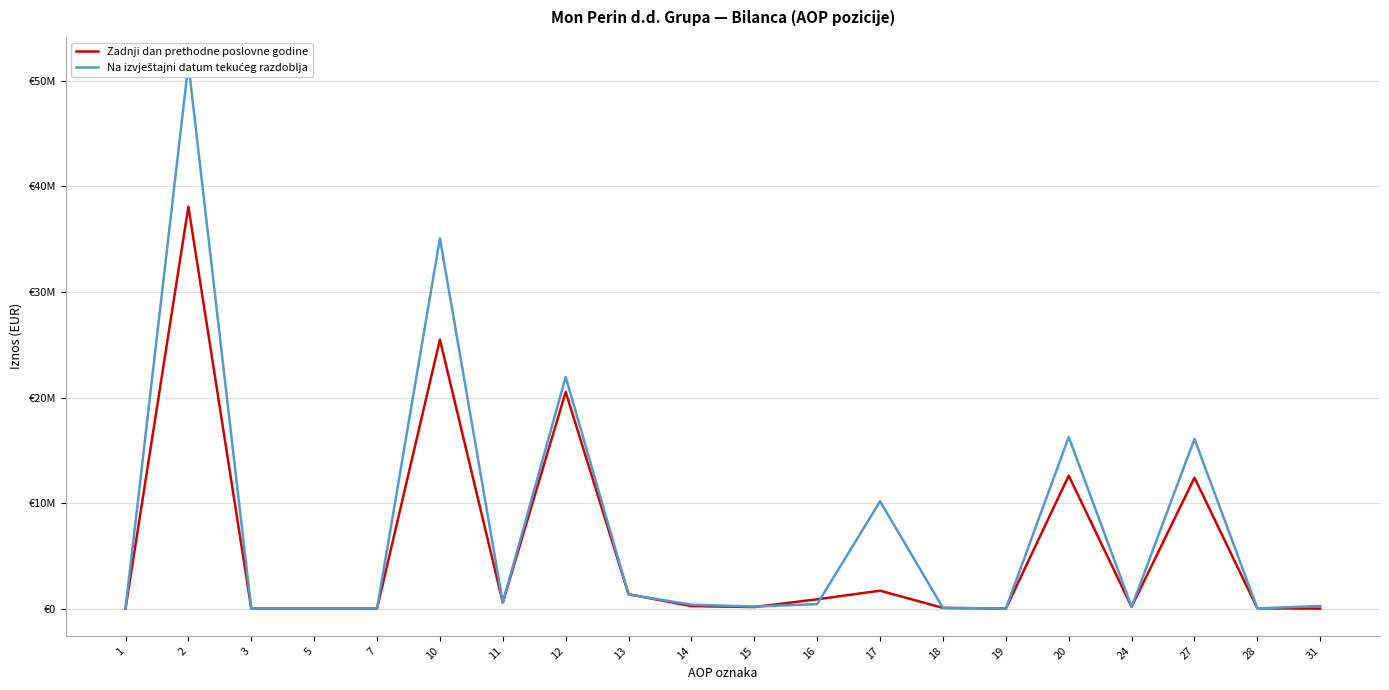

At how many categories does at least one series exceed 23936340?

2